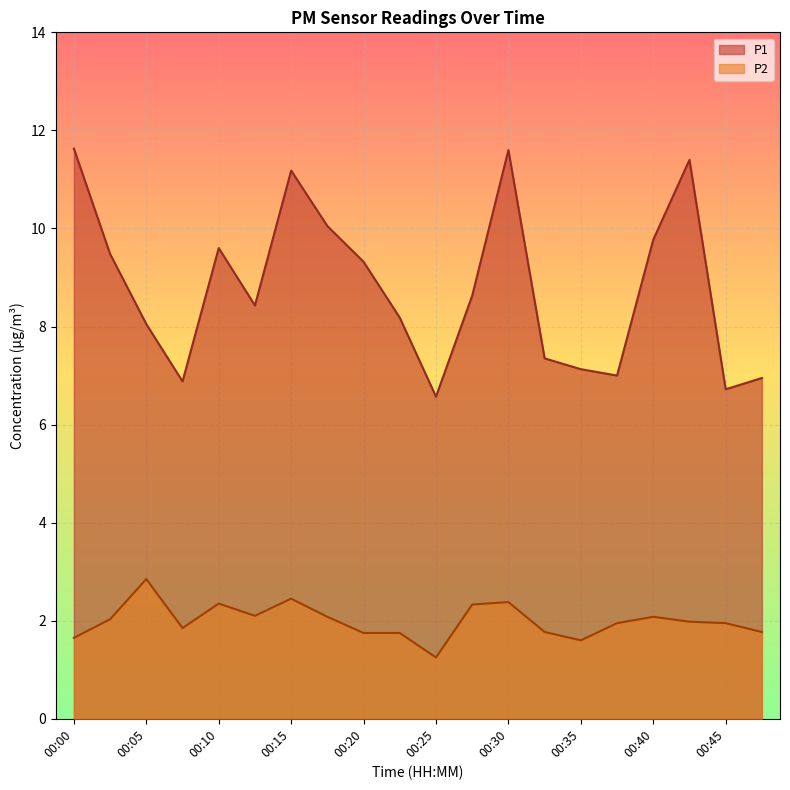

At which label does P2 reach its minimum?

00:25